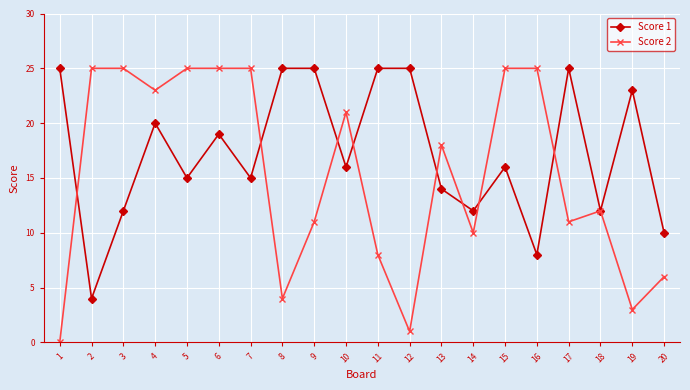

At which category is the sum across all series the highest?

6